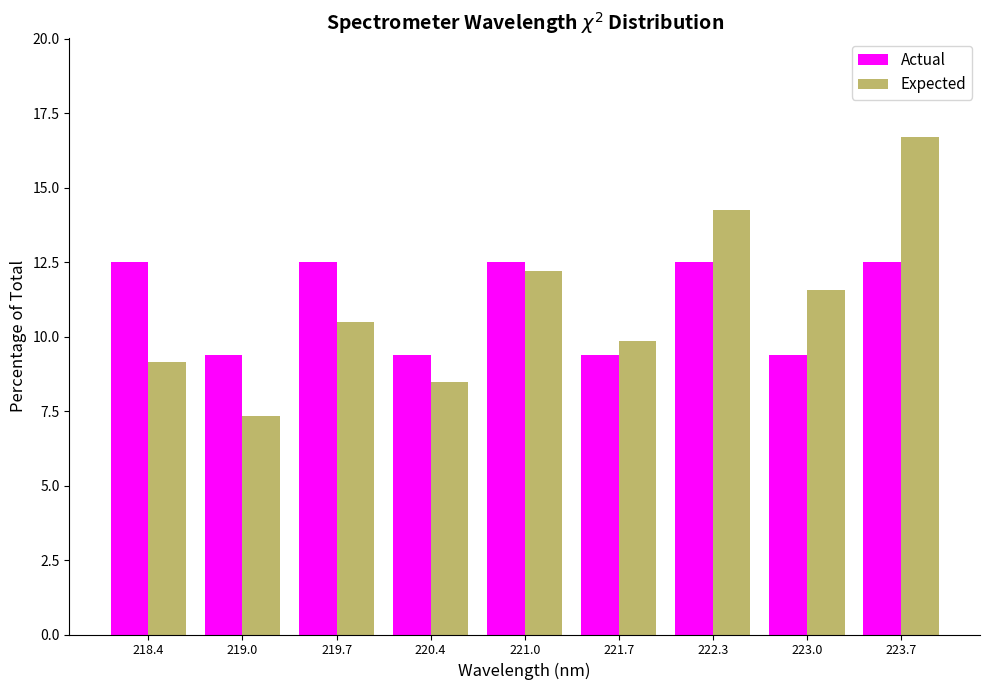

Reading left to right, transcribe this chart: for each range on the x-axis, give the height of each series' bar. Neither the bar edges nor the heights are printed on the chart, so give them approximately, as read against the axes.

218.1 to 218.7: Actual=12.5	Expected=9.0
218.7 to 219.4: Actual=9.5	Expected=7.5
219.4 to 220.0: Actual=12.5	Expected=10.5
220.0 to 220.7: Actual=9.5	Expected=8.5
220.7 to 221.3: Actual=12.5	Expected=12.0
221.3 to 222.0: Actual=9.5	Expected=10.0
222.0 to 222.7: Actual=12.5	Expected=14.0
222.7 to 223.3: Actual=9.5	Expected=11.5
223.3 to 224.0: Actual=12.5	Expected=16.5